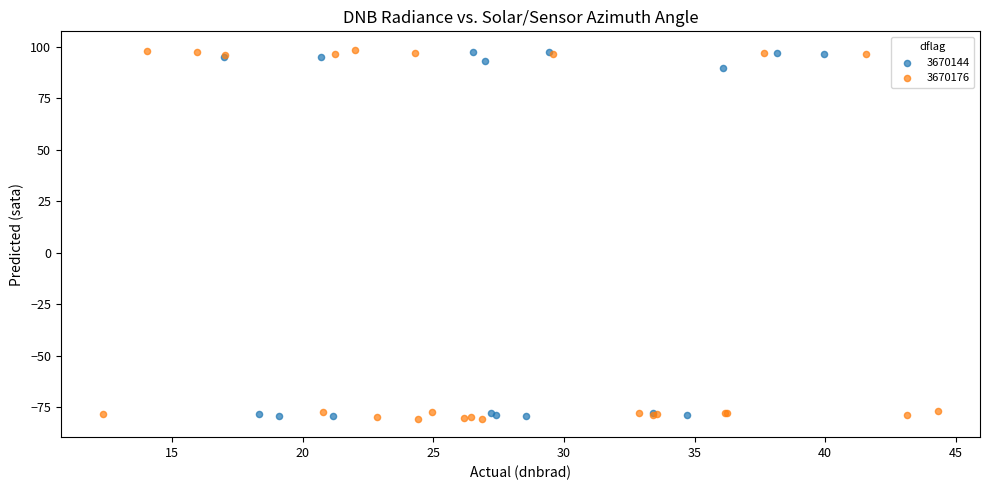

Which series has the widest spread of Y values?

3670176